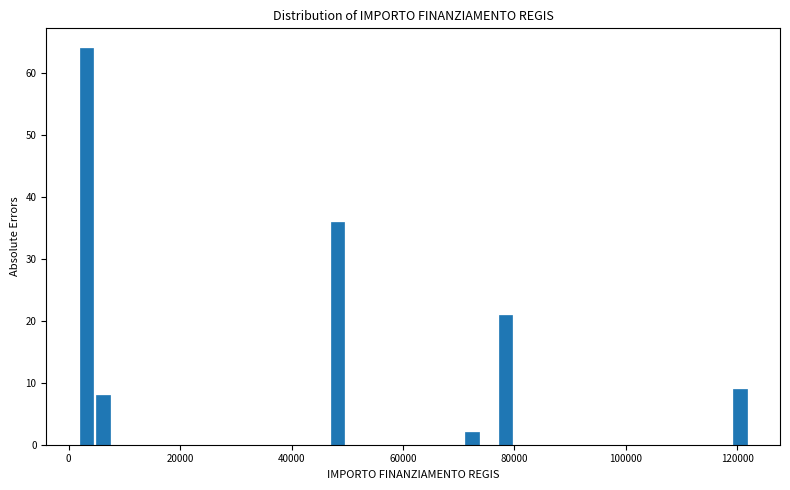

Read against the x-axis, roughly where is the centre of the tallest bar?

4000